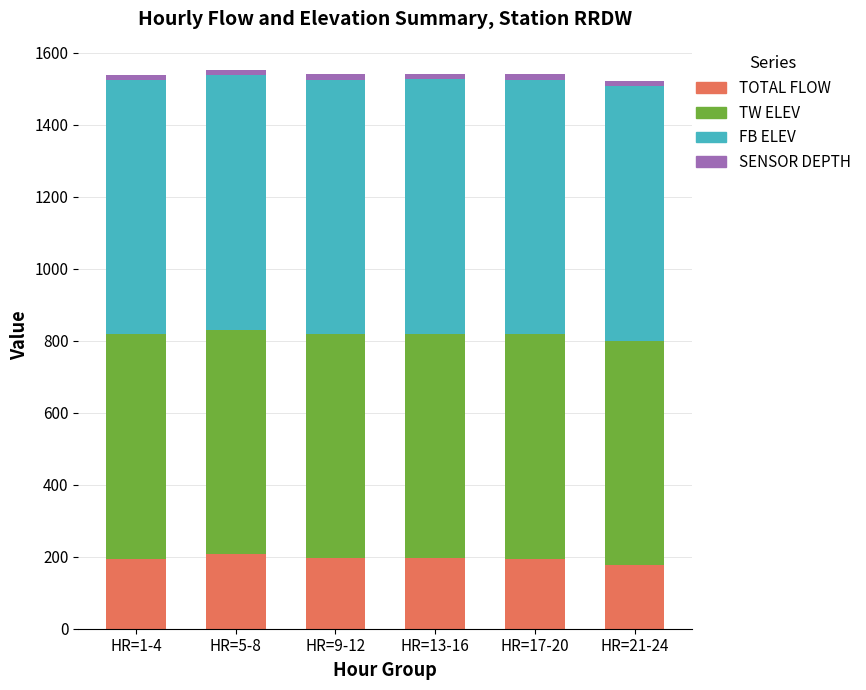

What is the lowest value of the TOTAL FLOW series?

178.0